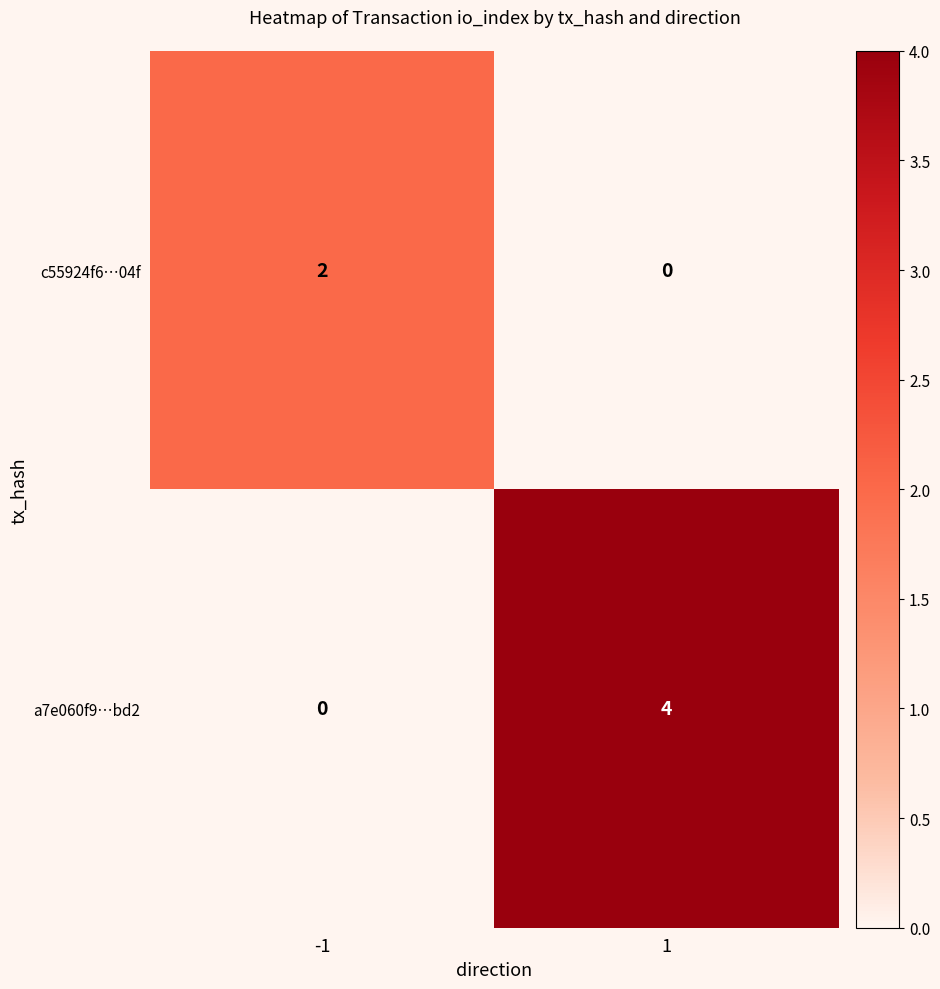

What is the highest value of the a7e060f9…bd2 series?

4